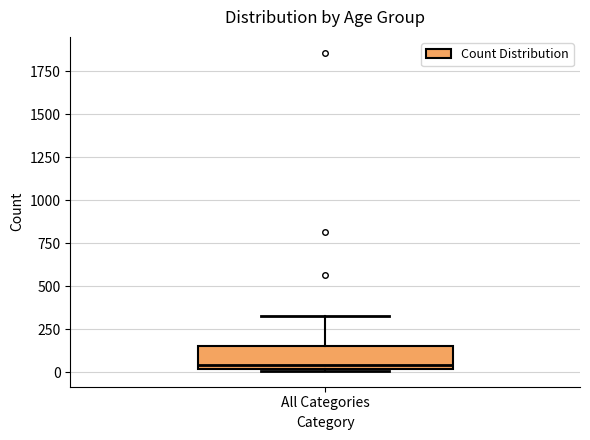

Where is the upper edge of the box for All Categories on the y-axis? The values are not printed on the chart, so give them approximately, as read against the axis.

150